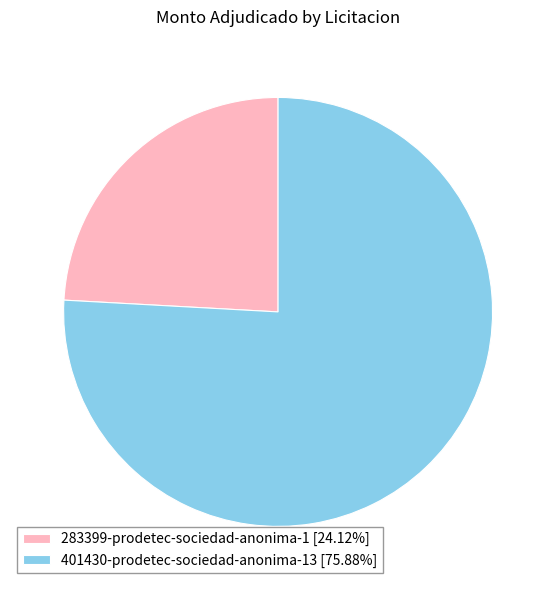

How many segments does this pie chart have?

2